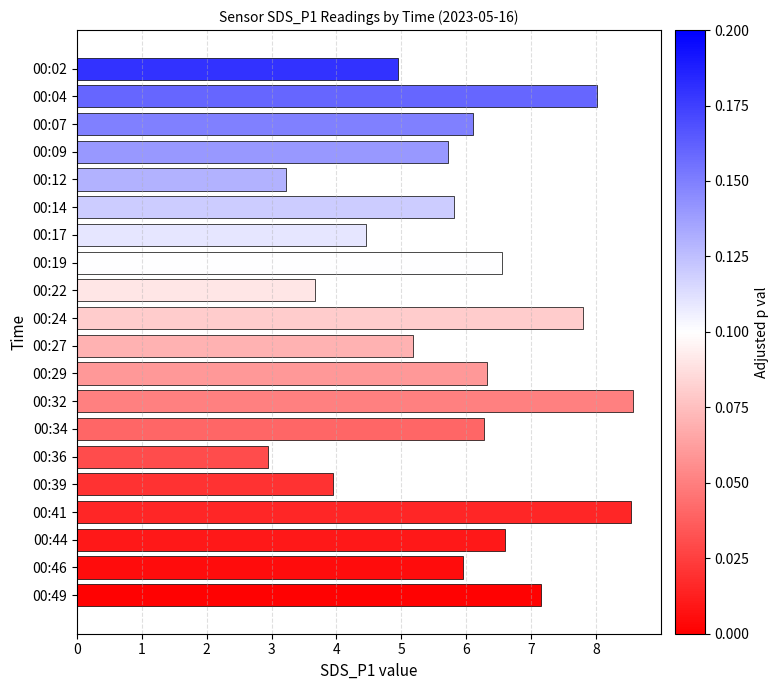

What is the greatest value displayed?

8.6